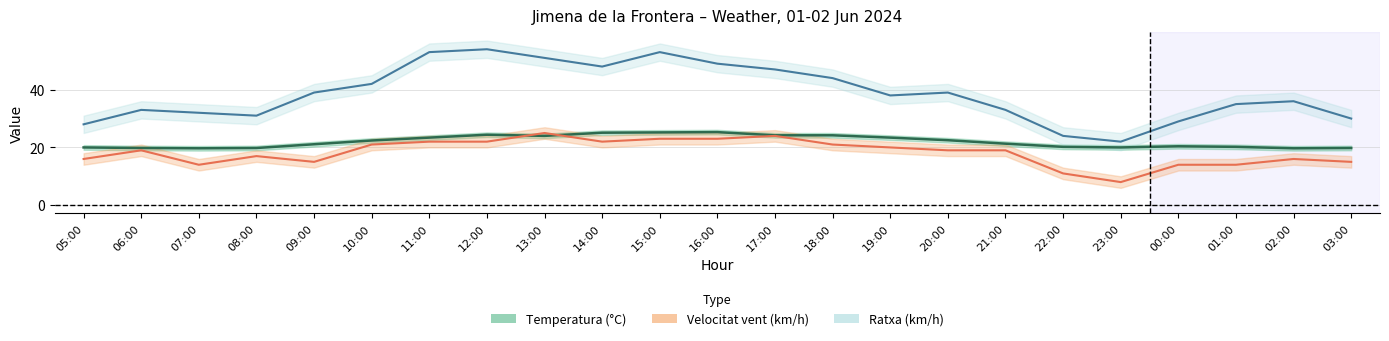

How many lines are shown in the chart?

3